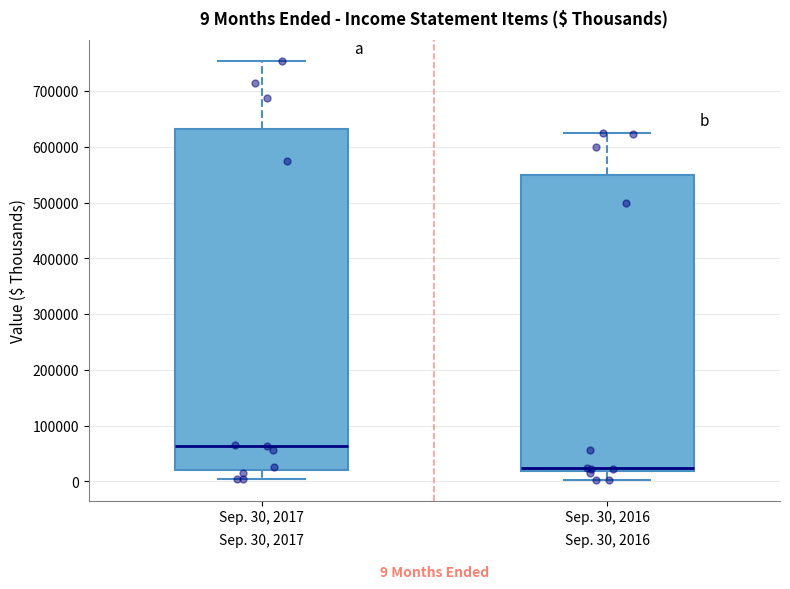

Which box has the highest median line?

Sep. 30, 2017